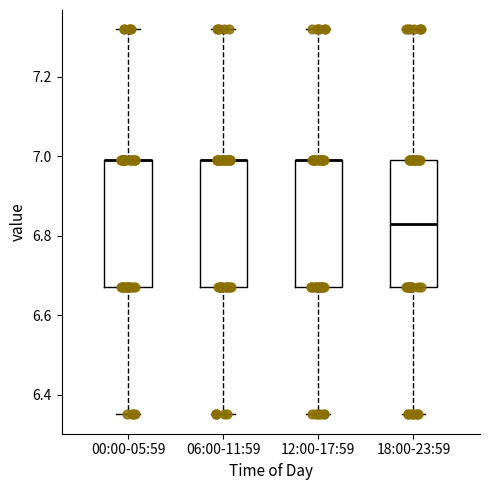

Reading left to right, read every box against the y-axis: the position of its median line, the range the box covers, and the ends of its whiskers. The values are not printed on the chart, so give them approximately, as read against the axis.

00:00-05:59: median 7.00 (drawn on the box's upper edge), box 6.68 to 7.00, whiskers 6.36 to 7.32
06:00-11:59: median 7.00 (drawn on the box's upper edge), box 6.68 to 7.00, whiskers 6.36 to 7.32
12:00-17:59: median 7.00 (drawn on the box's upper edge), box 6.68 to 7.00, whiskers 6.36 to 7.32
18:00-23:59: median 6.84, box 6.68 to 7.00, whiskers 6.36 to 7.32